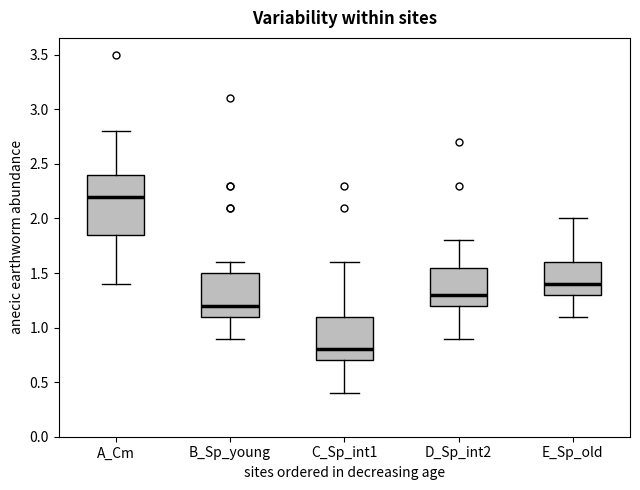

Where does the median line of the box for E_Sp_old sit on the y-axis? The values are not printed on the chart, so give them approximately, as read against the axis.

1.40